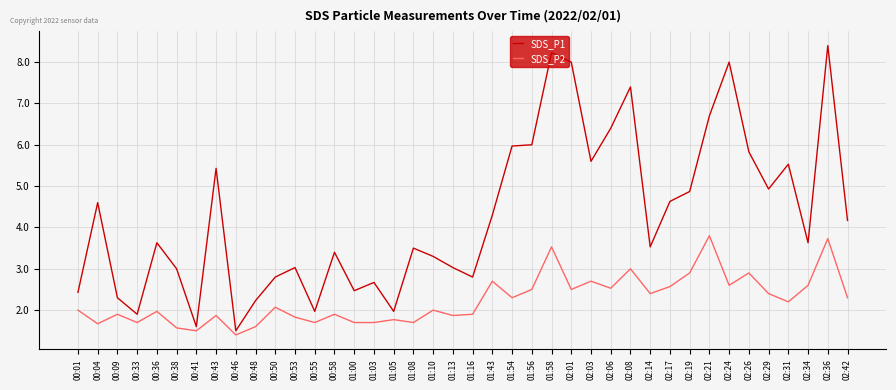

True or false: SDS_P1 has more than 2 points higher than both neighbors.

True